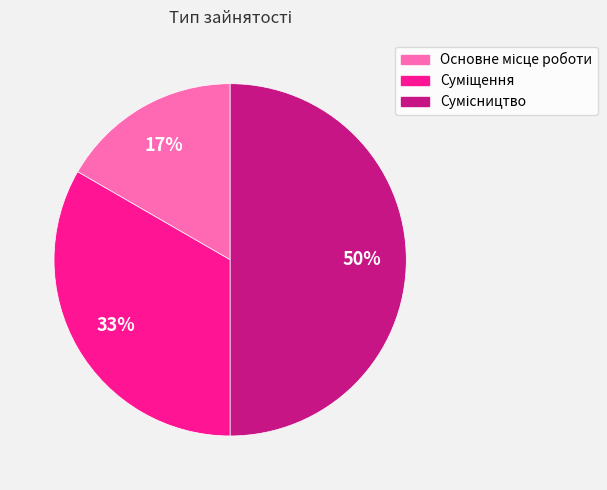

Count the number of slices in the pie.

3